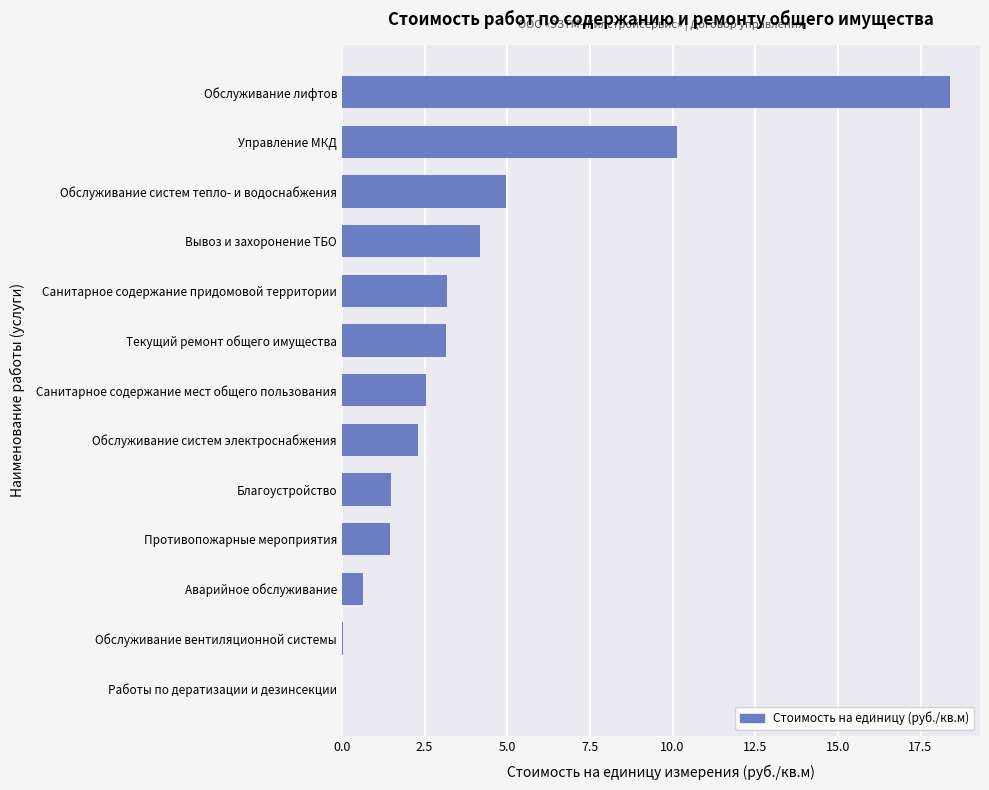

The value at Санитарное содержание придомовой территории is 1.8. True or false?

False